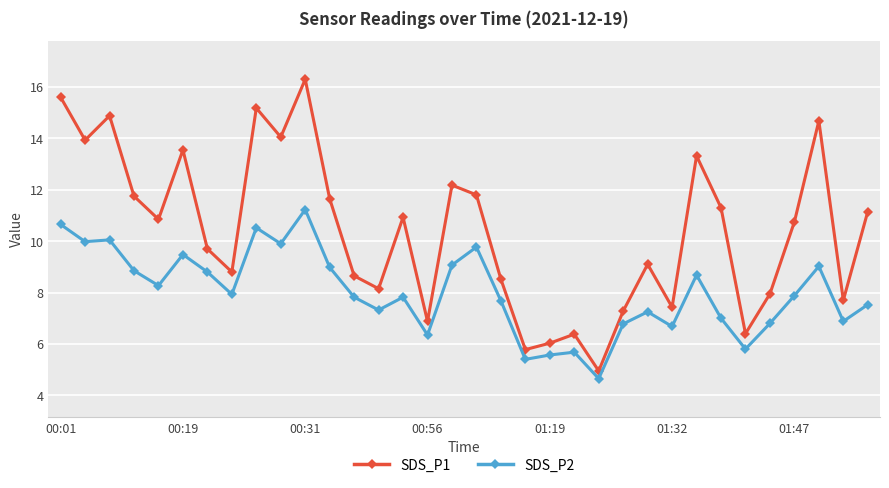

At how many categories does at least one series exceed 7?

28